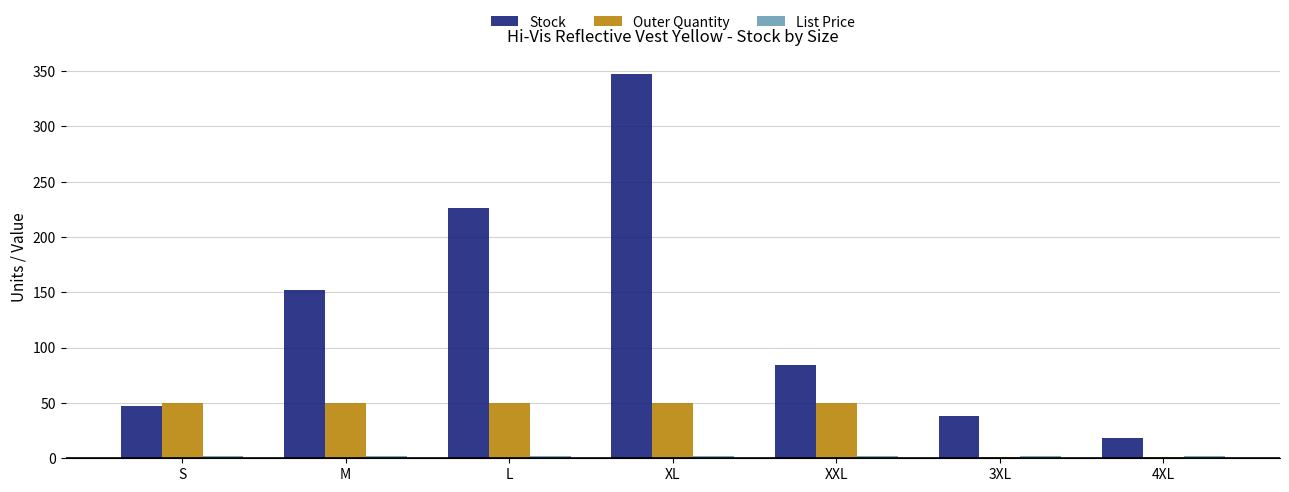

Which series has the largest total across all categories?

Stock